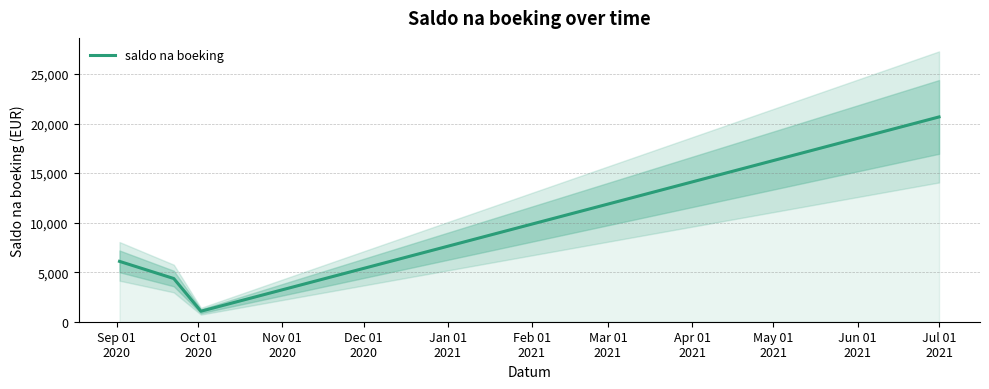

What is the highest value of the saldo na boeking series?

20670.1